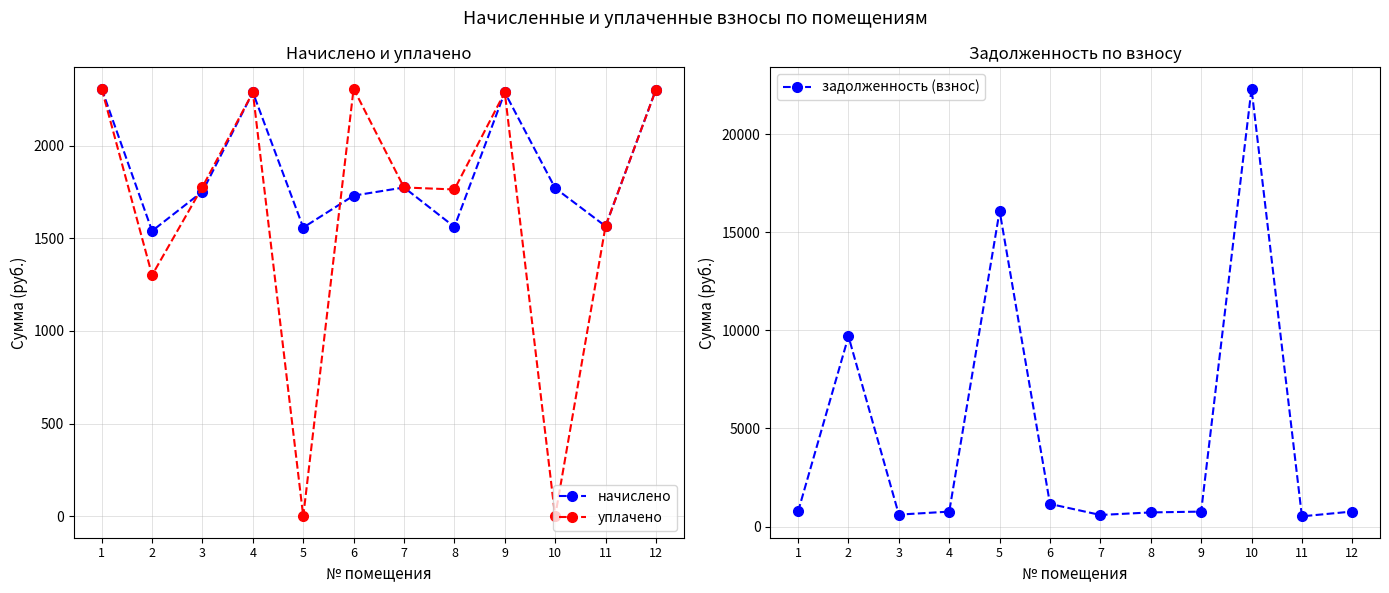

Which has a higher value, 8 or 10?

10